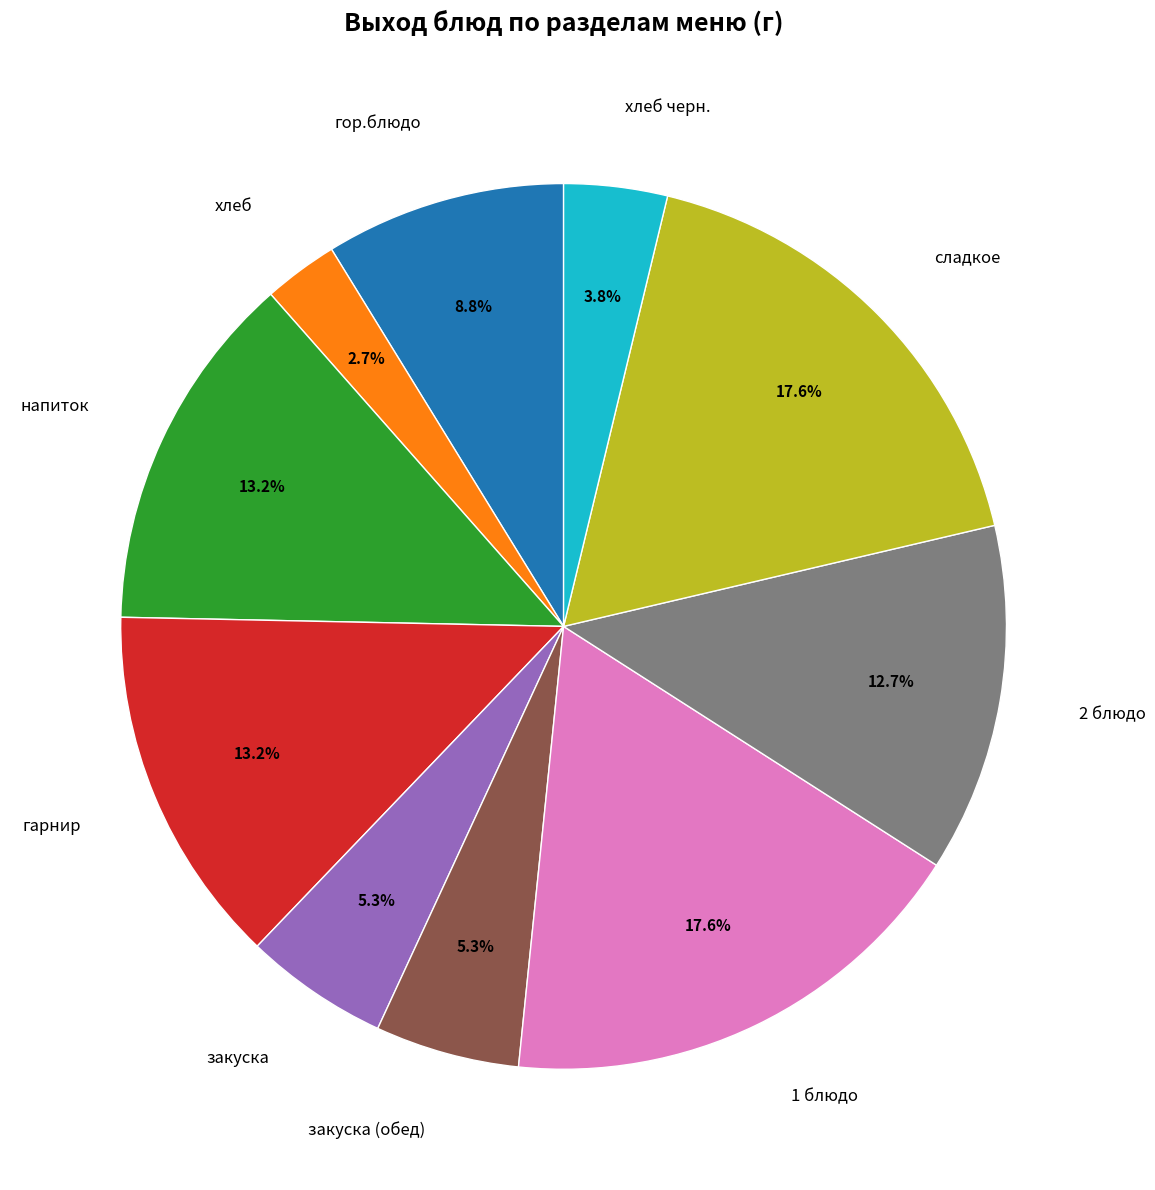

Count the number of slices in the pie.

10